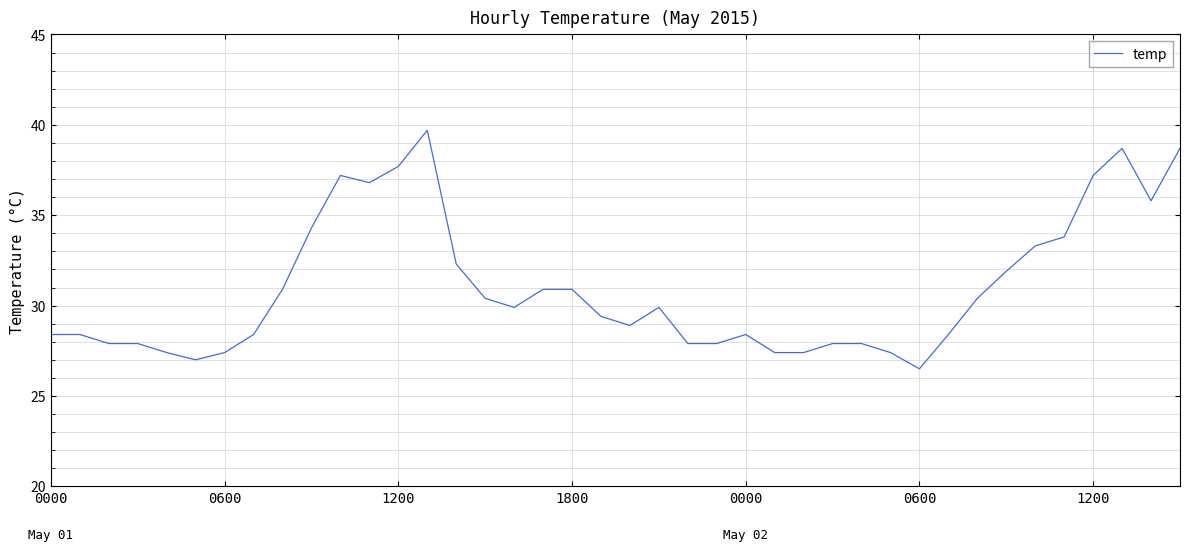

What is the greatest value displayed?

39.7